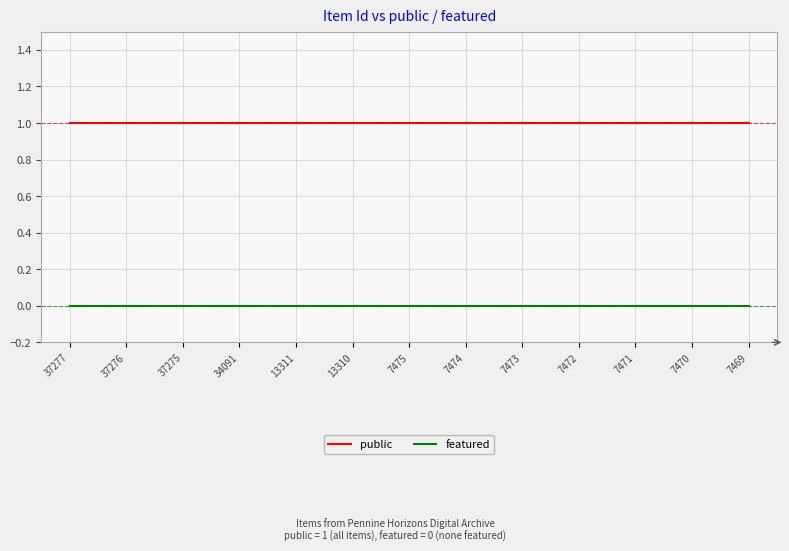

List the series in order of their peak value, lowest first.

featured, public